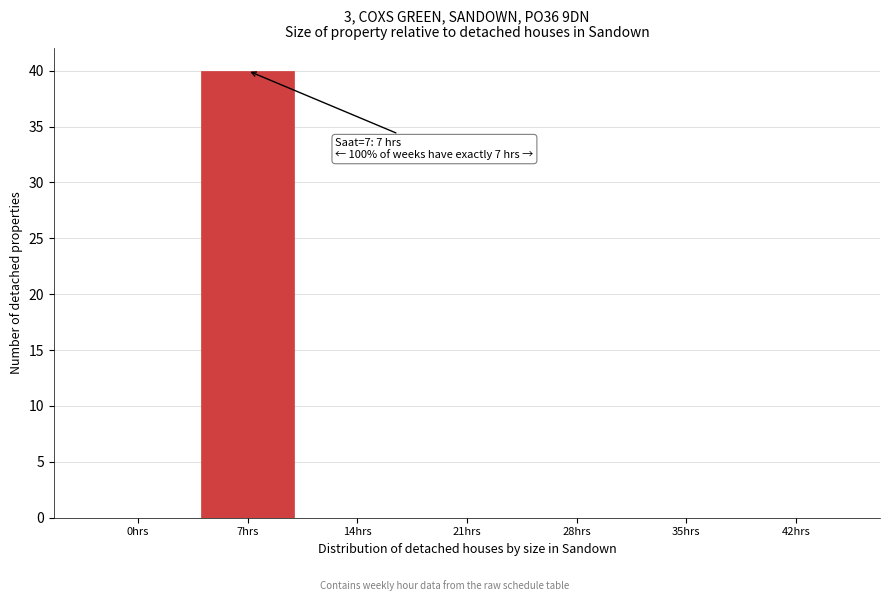

Reading left to right, list all the values displayed in this chart.

0hrs=0	7hrs=40	14hrs=0	21hrs=0	28hrs=0	35hrs=0	42hrs=0